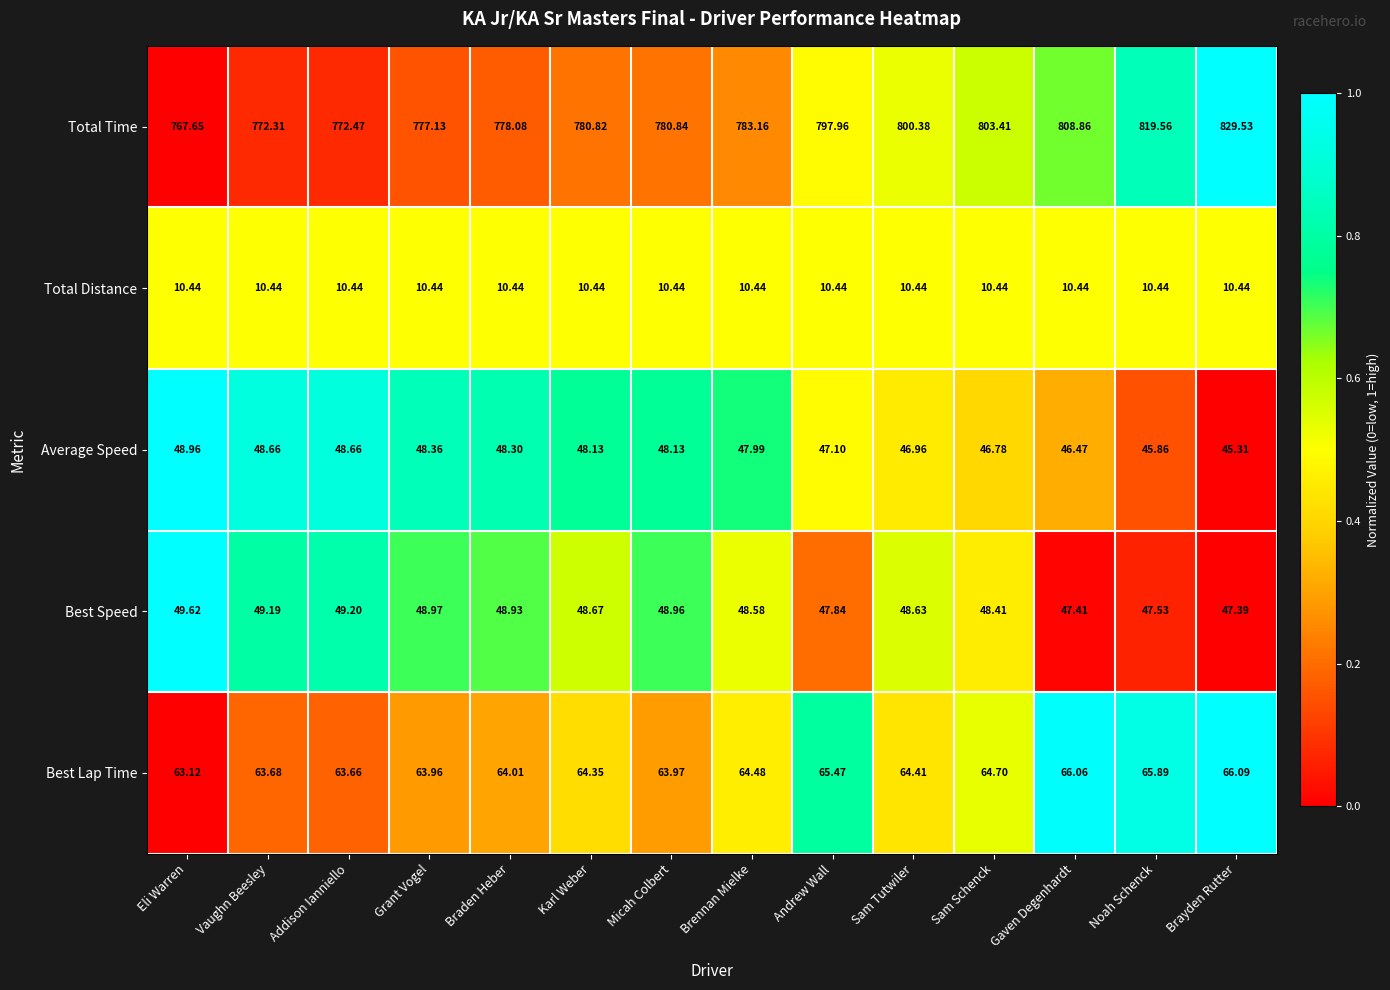

Which series has the widest spread of values?

Total Time